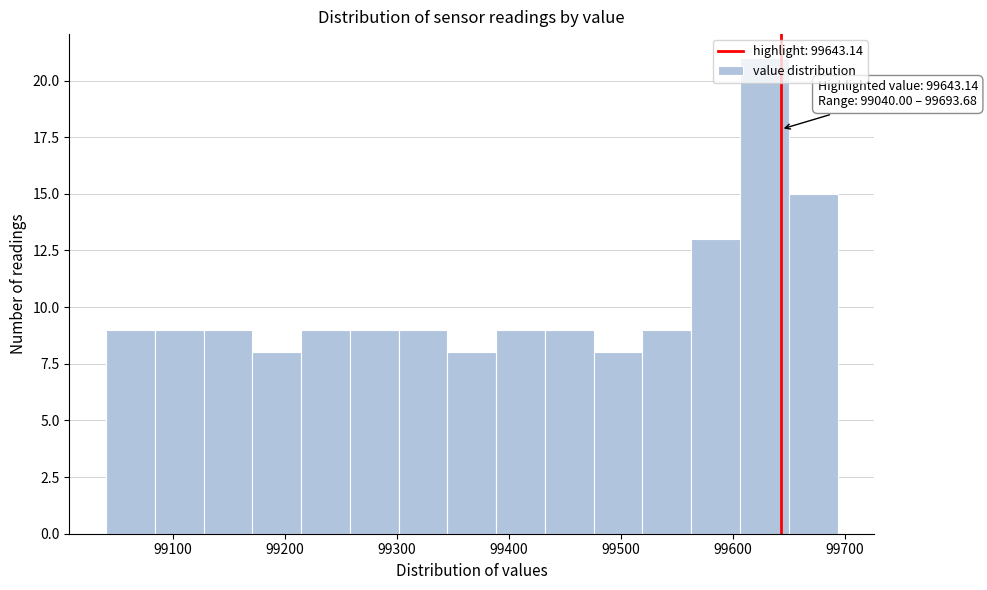

Over which range of the x-axis is the bar tallest?

99610 to 99650